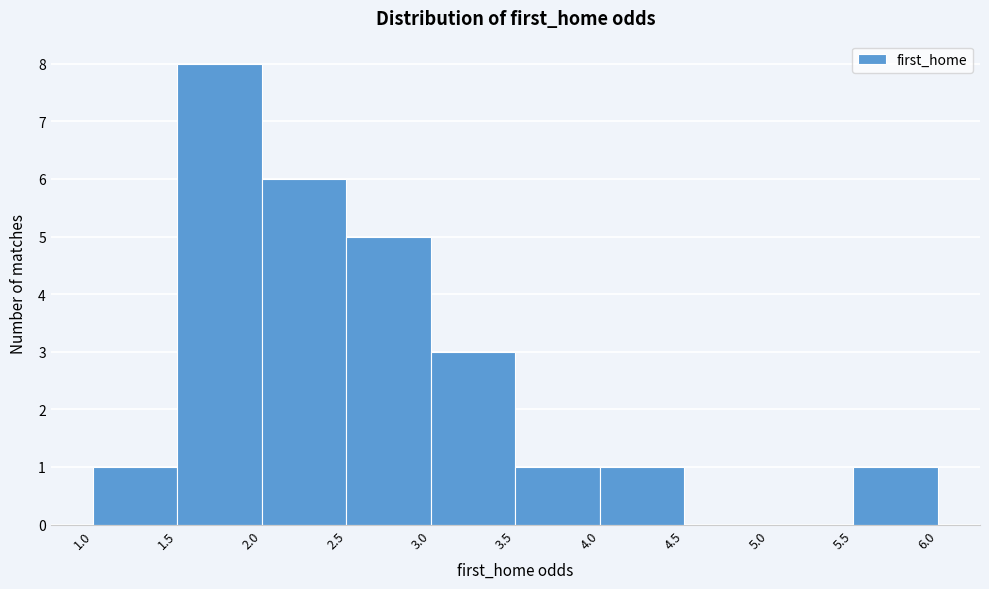

Reading left to right, list every bar in this chart as the range it spans on the x-axis followed by its height. The values are not printed on the chart, so give them approximately, as read against the axis.

1.0 to 1.5: 1
1.5 to 2.0: 8
2.0 to 2.5: 6
2.5 to 3.0: 5
3.0 to 3.5: 3
3.5 to 4.0: 1
4.0 to 4.5: 1
4.5 to 5.0: 0
5.0 to 5.5: 0
5.5 to 6.0: 1